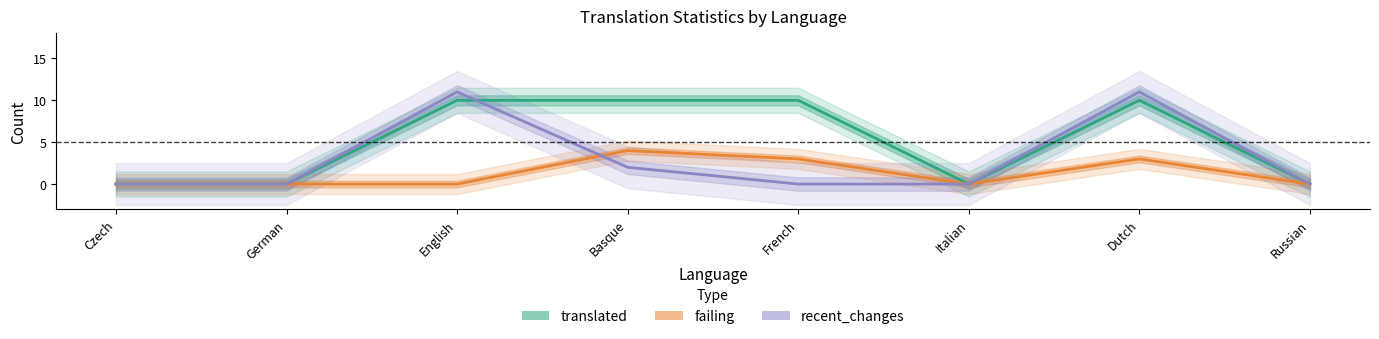

How many intersections are there between recent_changes and translated?

1